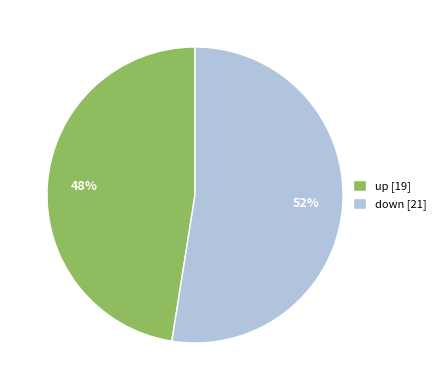

Combined, do down [21] and up [19] account for over 50%?

Yes